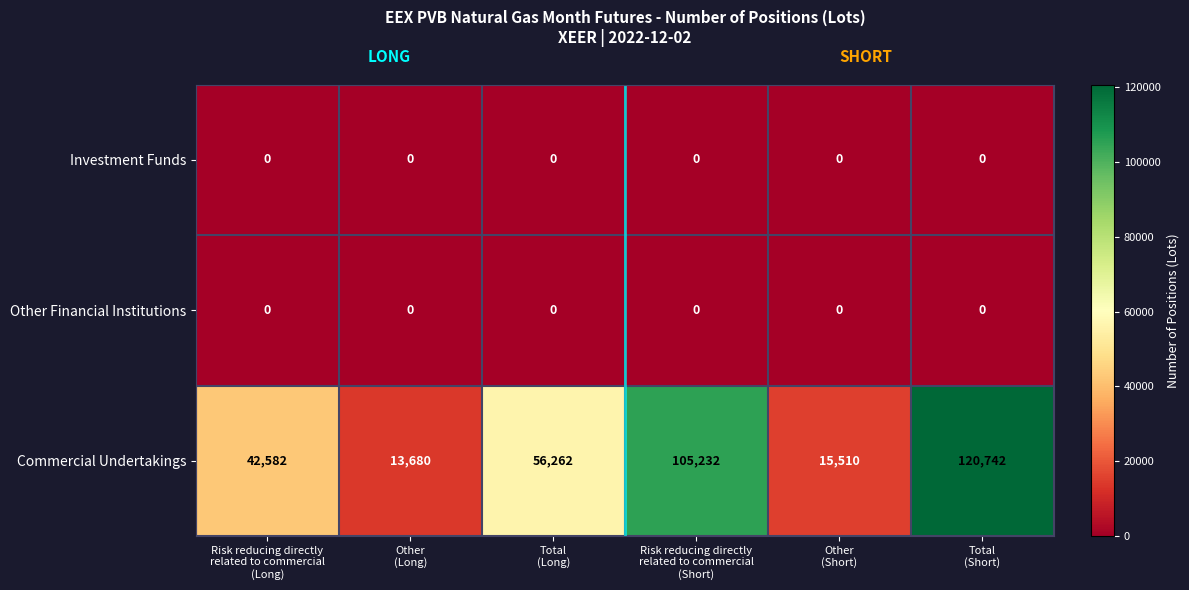

Which series has the largest range (max minus min)?

Commercial Undertakings